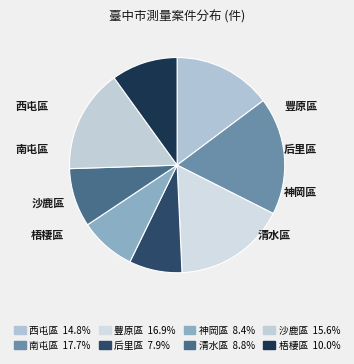

How many slices are in this pie chart?

8